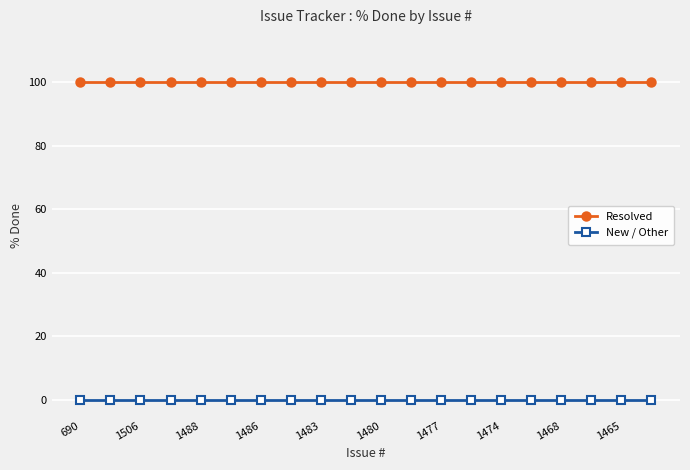

What is the value of the Resolved point at the 19th from the left?

100